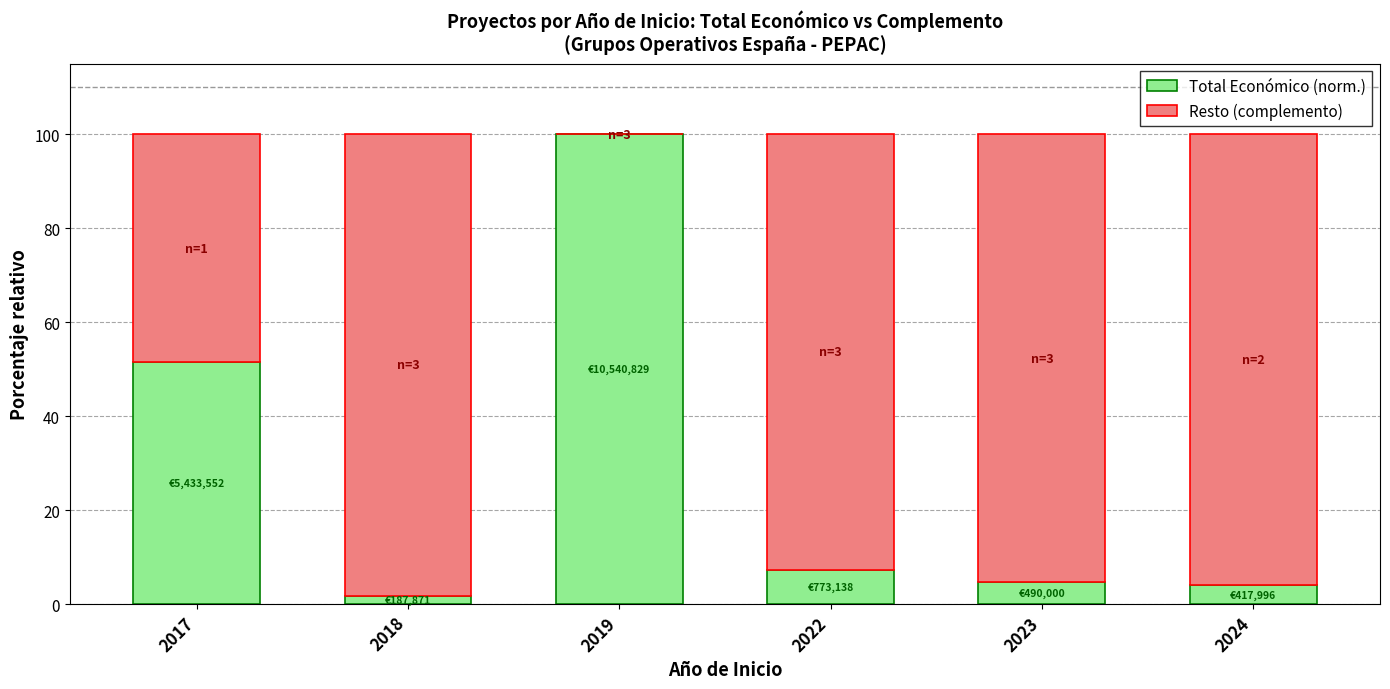

What is the total value across all series at 2019?

100.0